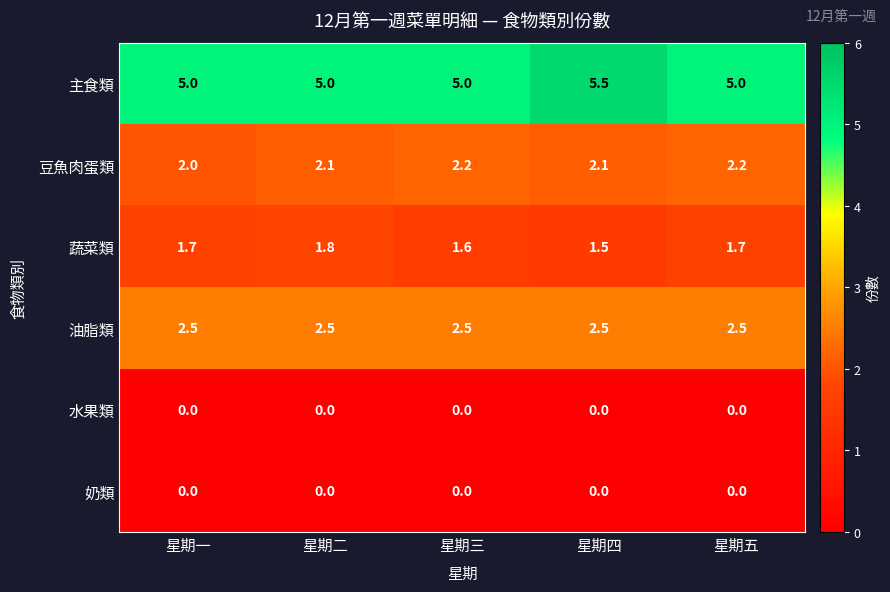

At how many categories does at least one series exceed 2?

5